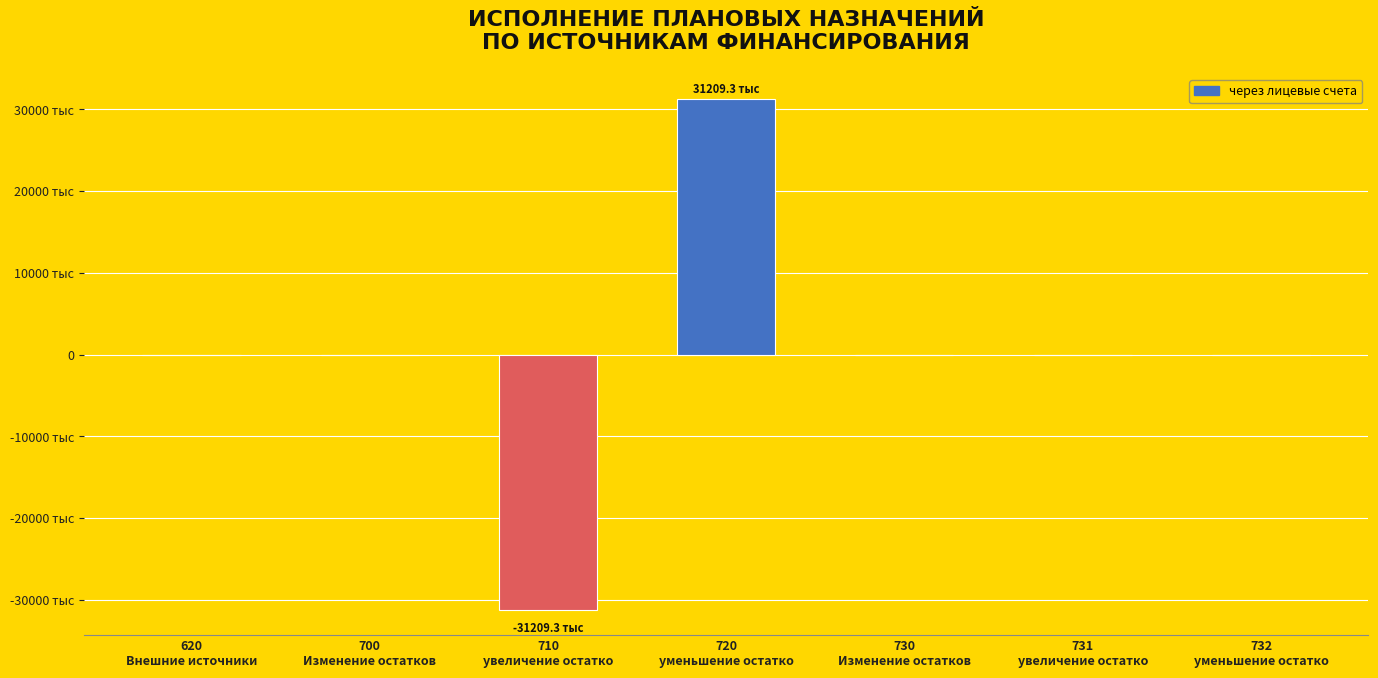

Reading right to left, list all the values displayed in this chart.

732
уменьшение остатко=0	731
увеличение остатко=0	730
Изменение остатков=0	720
уменьшение остатко=31209300	710
увеличение остатко=-31209300	700
Изменение остатков=0	620
Внешние источники=0